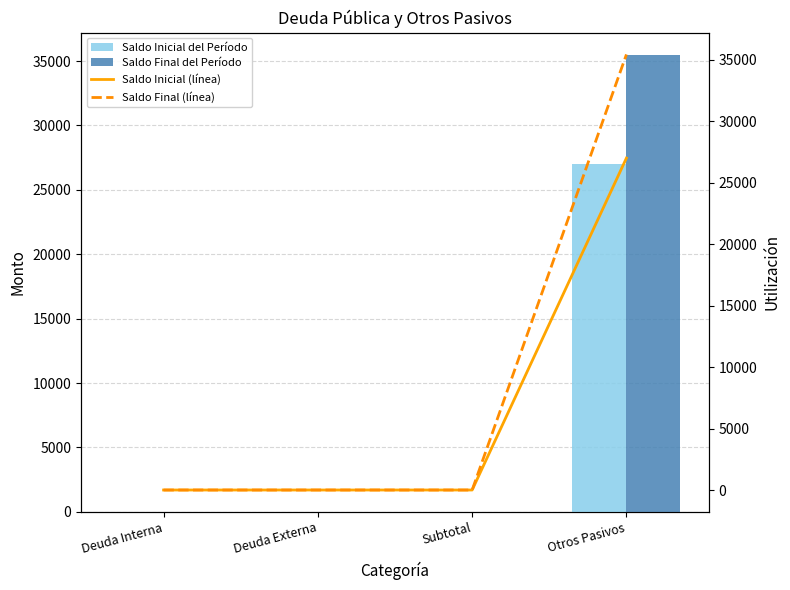

How many groups of bars are there?

4